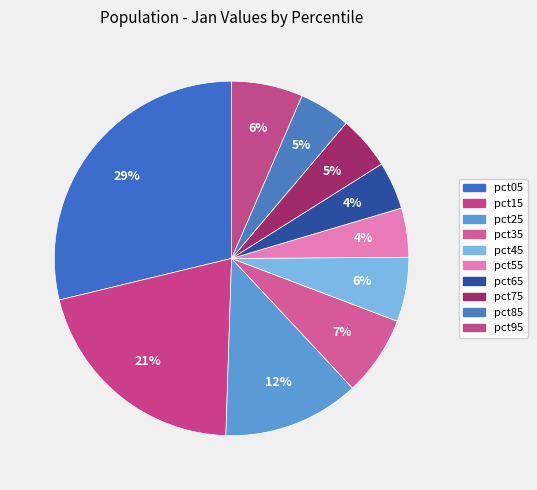

How many segments does this pie chart have?

10